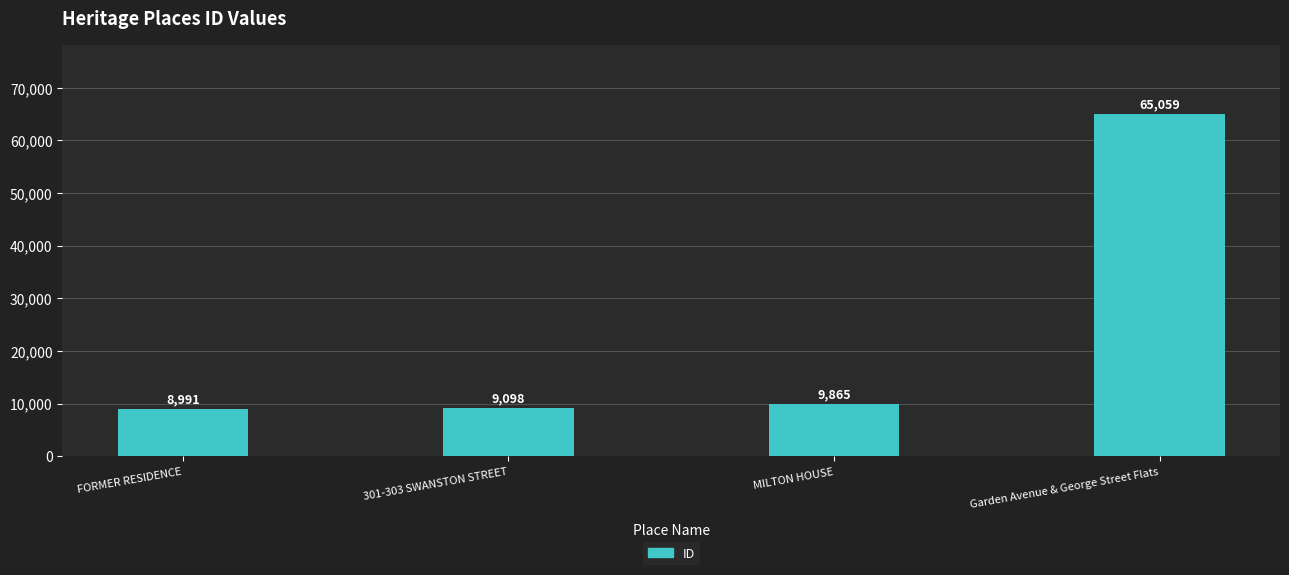

What is the difference between the second highest and second lowest values?

767